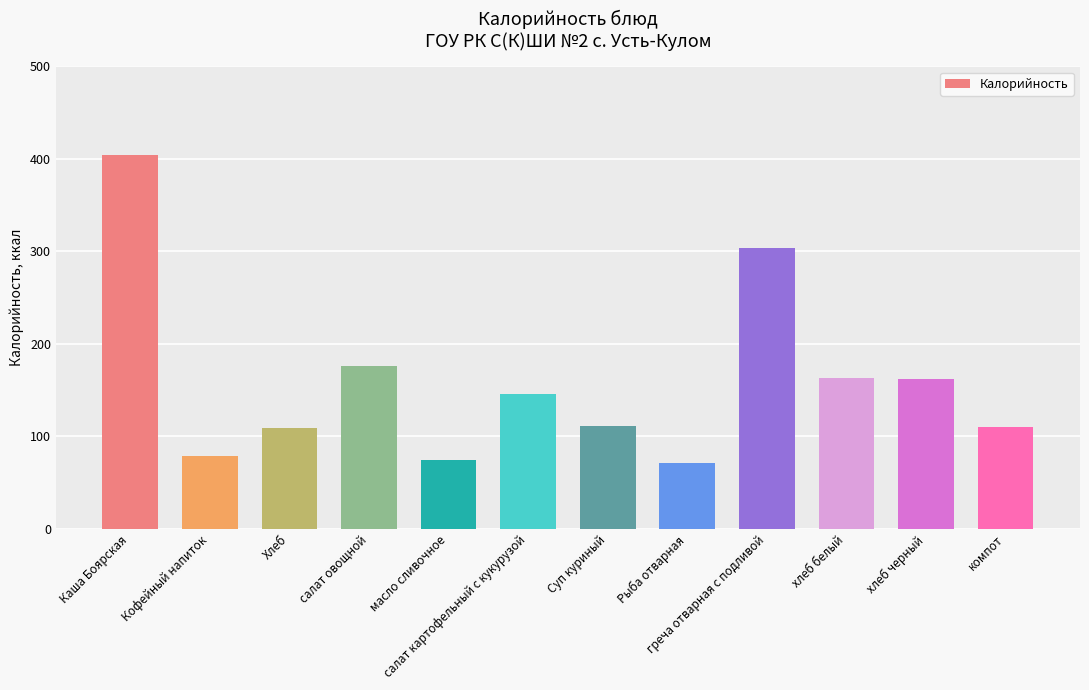

What position from the right is Рыба отварная?

5